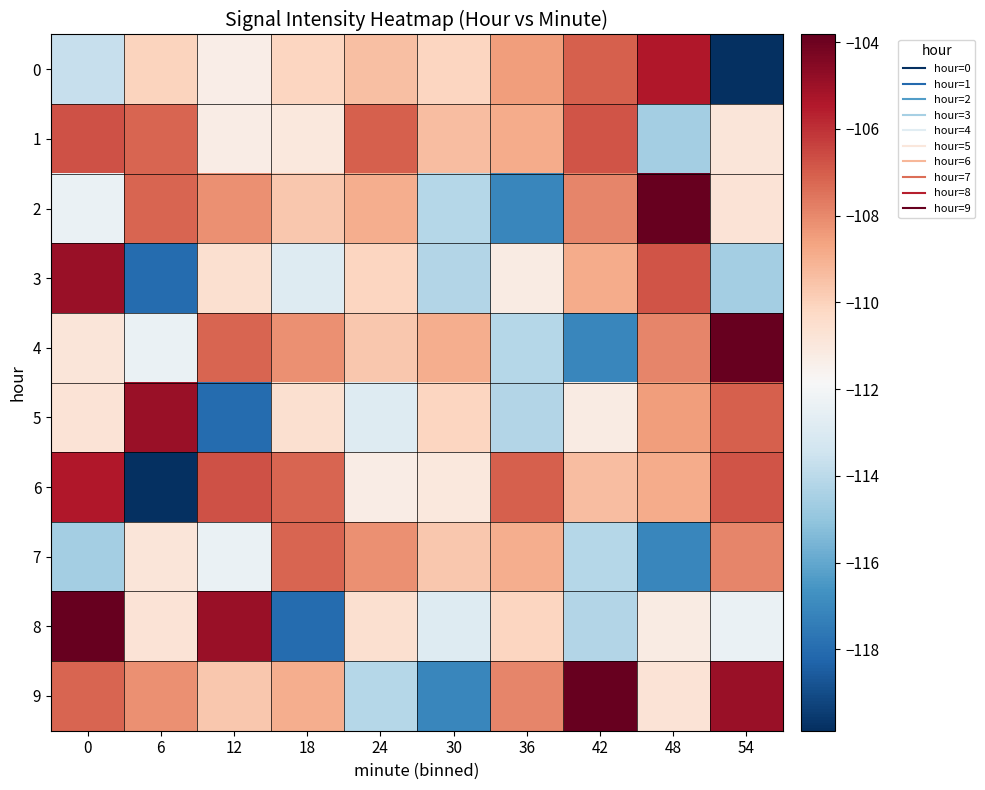

How many data points does each series have?

10